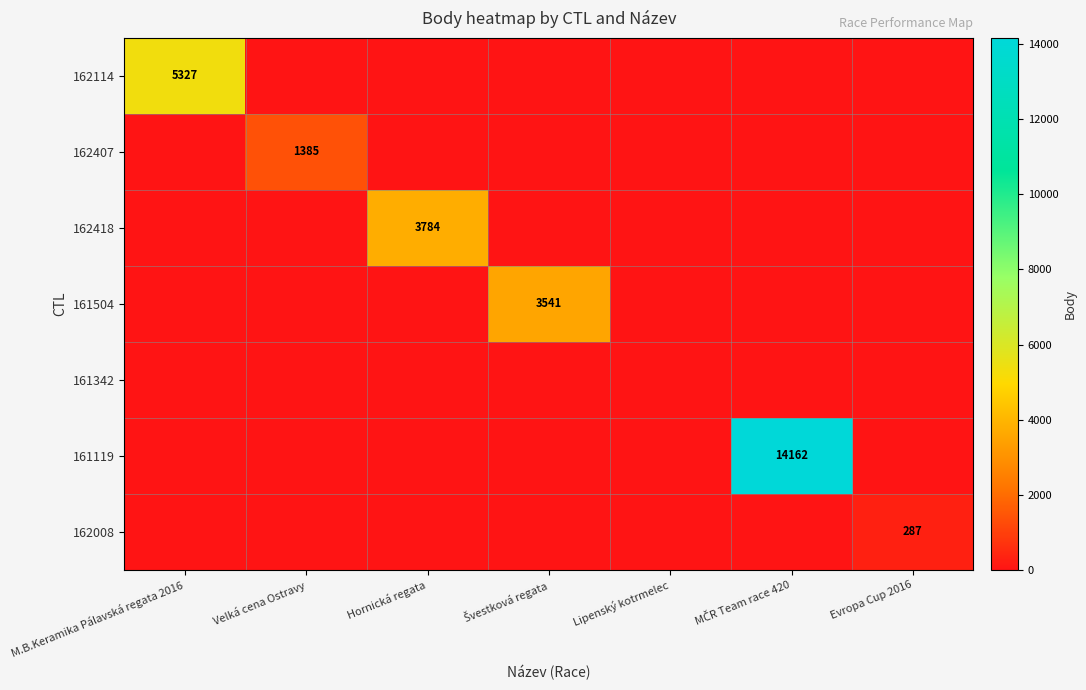

At which category is the sum across all series the highest?

MČR Team race 420